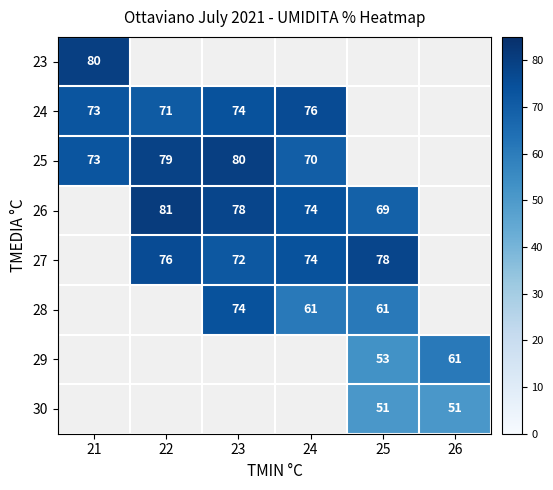

What is the greatest value displayed?

81.0